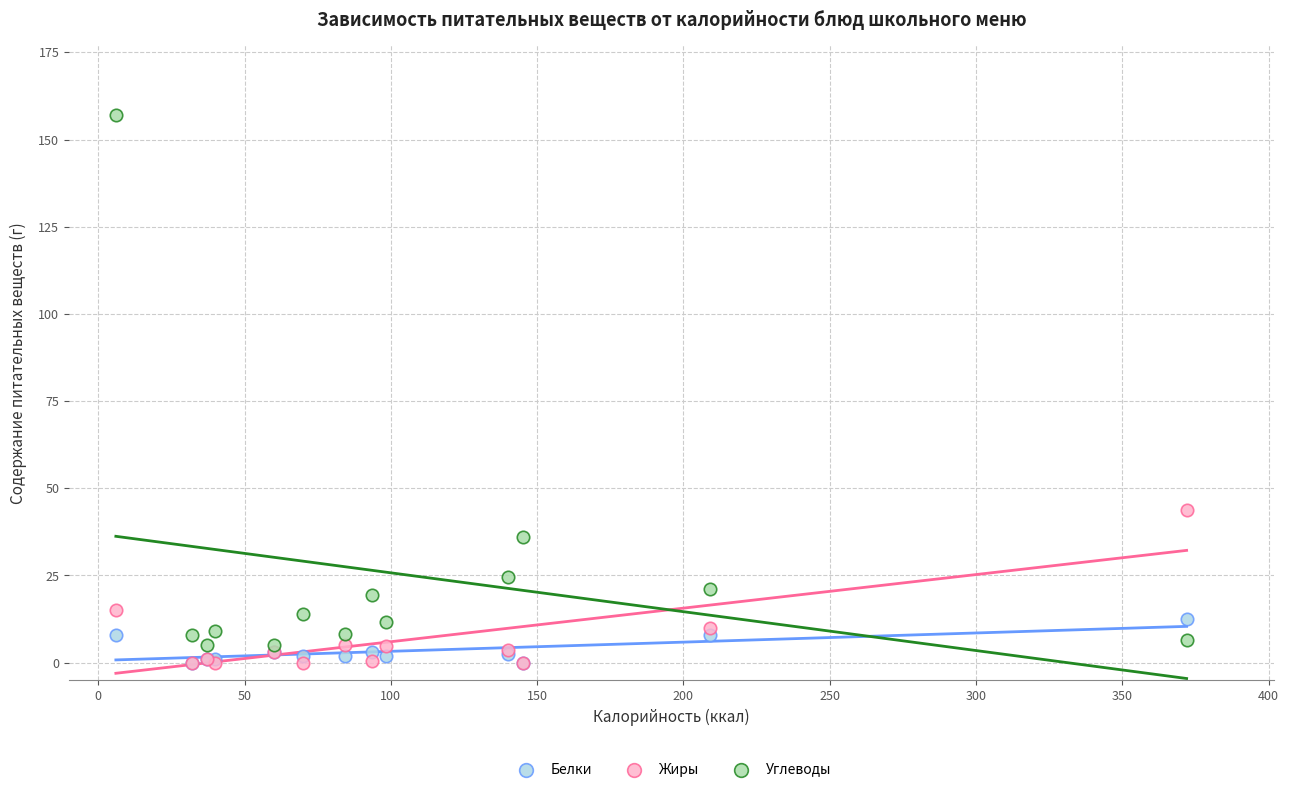

Across all series, what Y value is closest to 78?

43.7